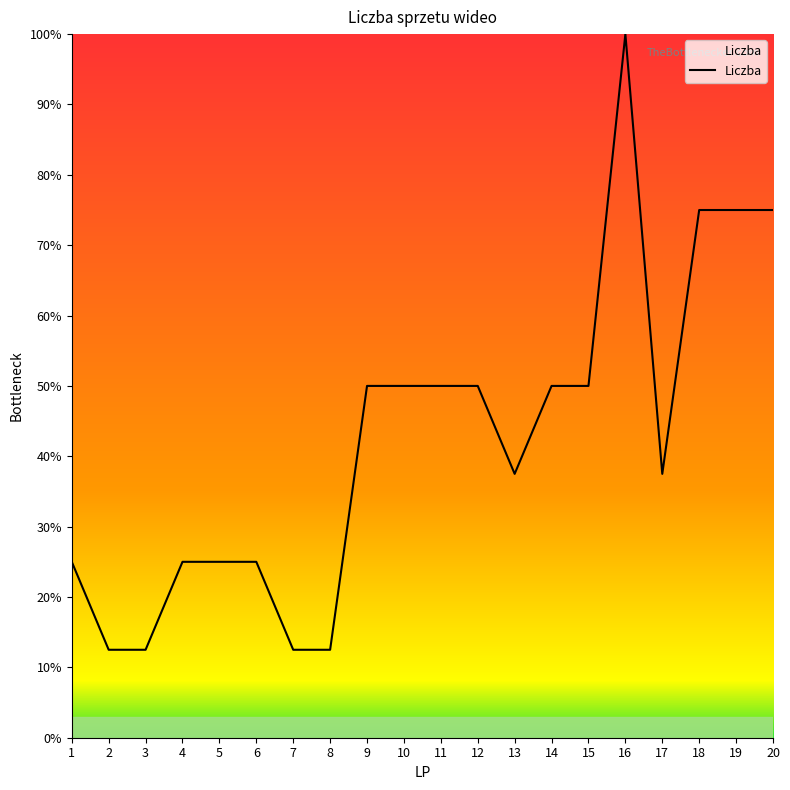

Does the chart display data point markers on the line(s)?

No